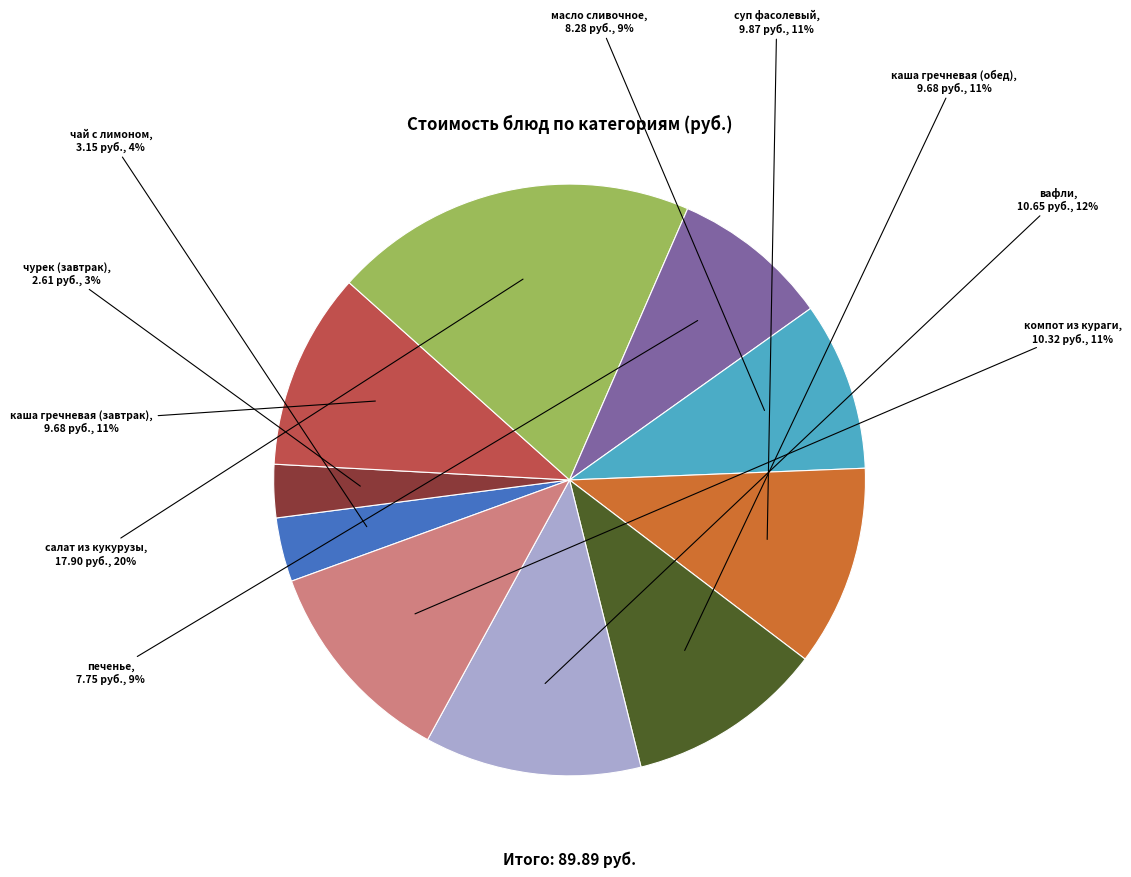

How many slices are in this pie chart?

10